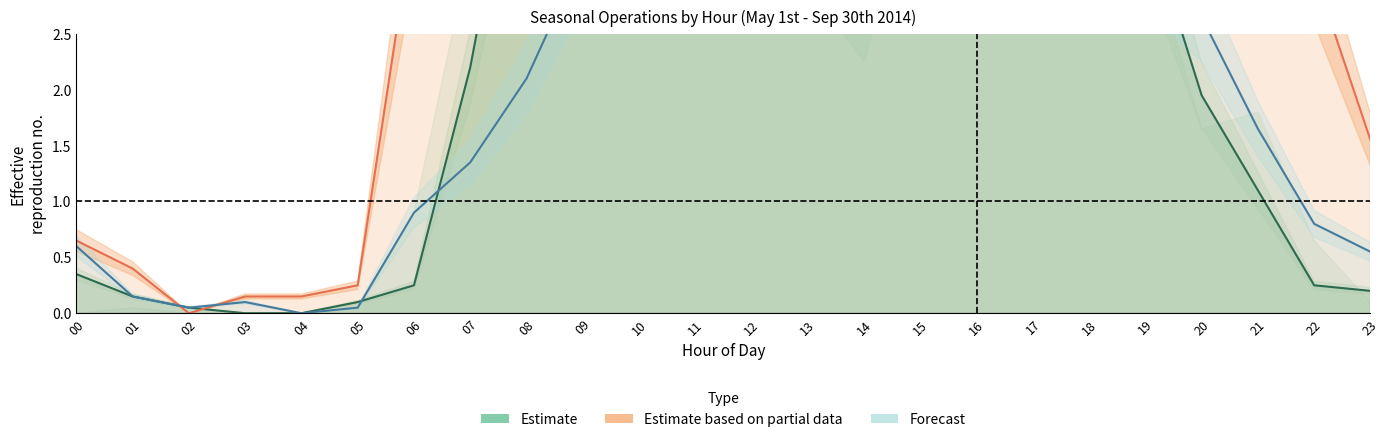

Count the number of data series in this chart.

3